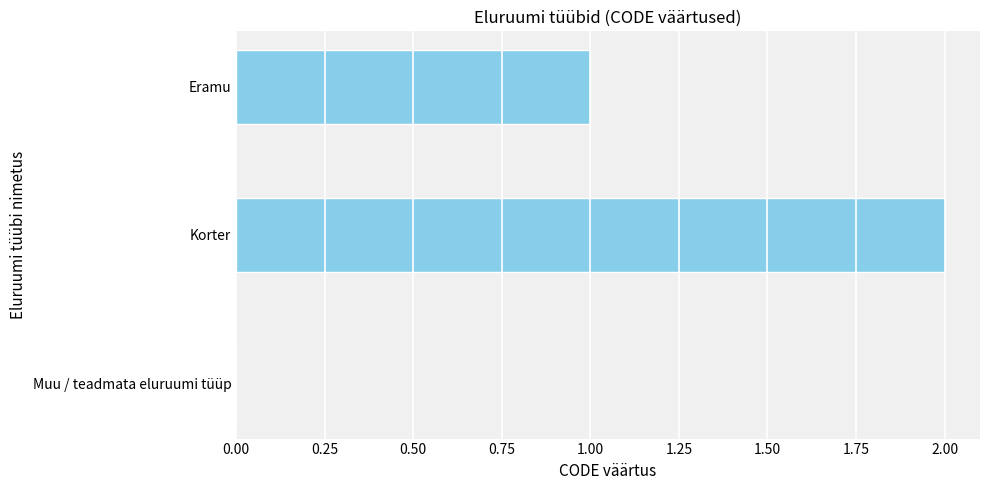

Count the number of categories in the chart.

3